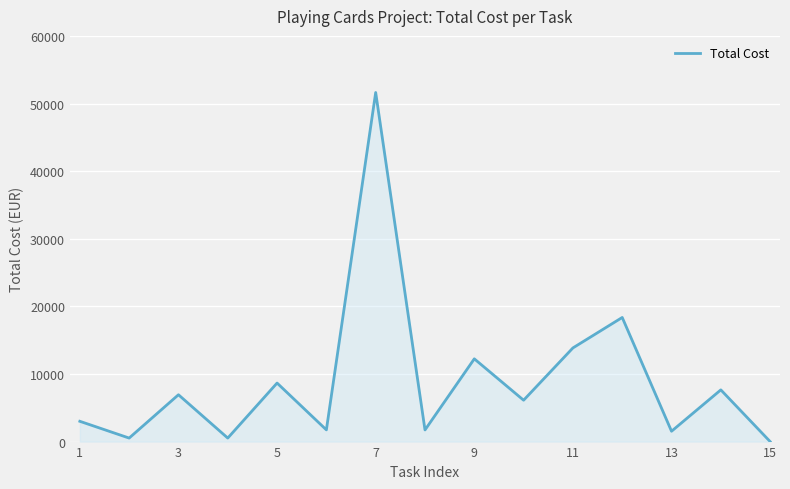

What is the difference between the maximum and minimum values?

51629.0